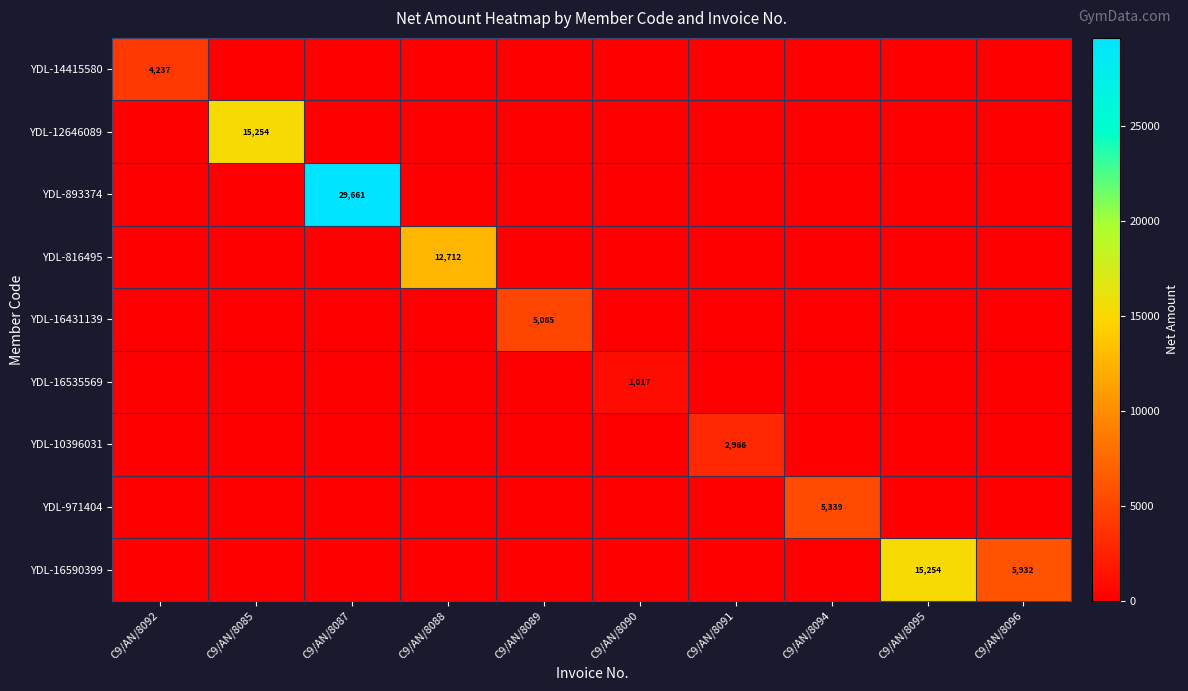

The YDL-16431139 series shows 5085 at C9/AN/8089. True or false?

True